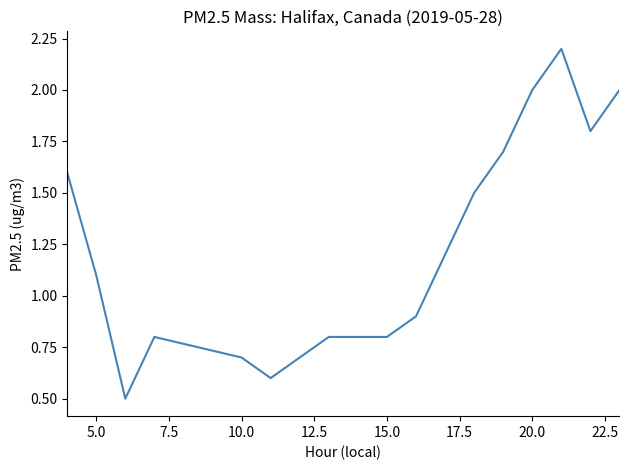

Reading left to right, list all the values displayed in this chart.

1.6	1.1	0.5	0.8	0.7	0.6	0.7	0.8	0.8	0.8	0.9	1.2	1.5	1.7	2.0	2.2	1.8	2.0